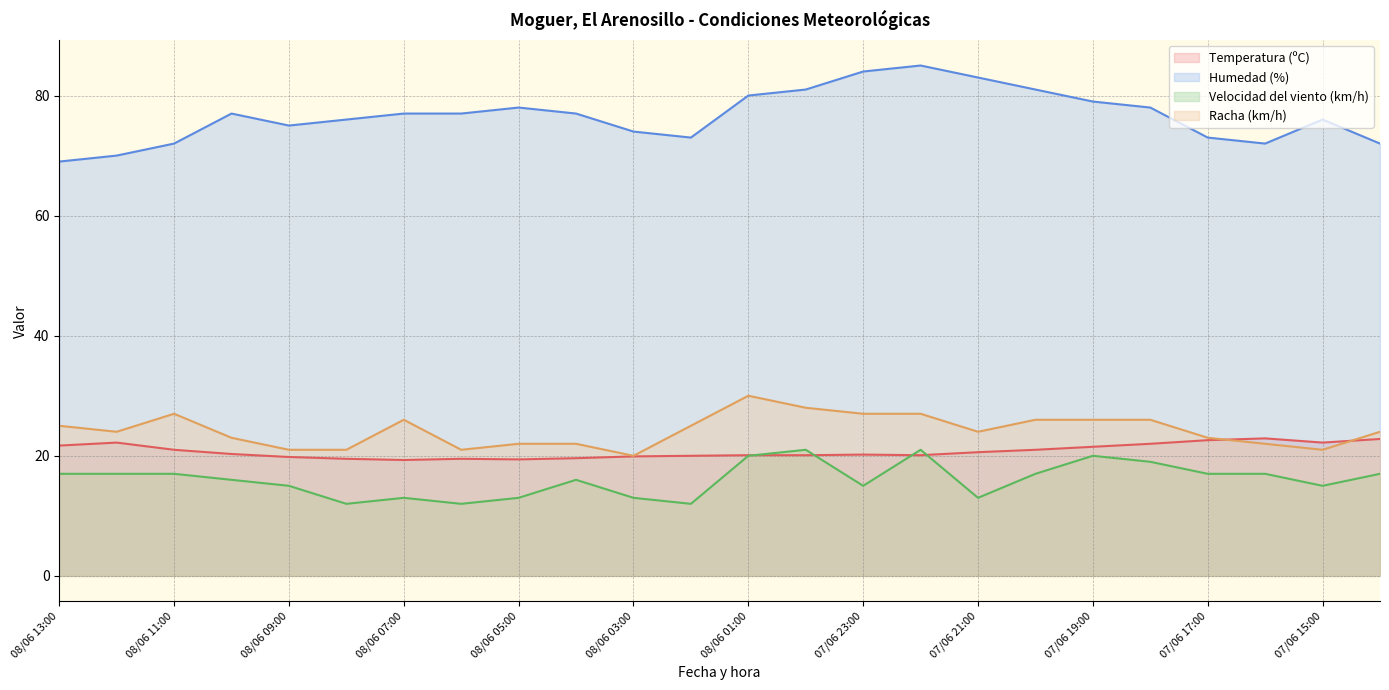

True or false: Velocidad del viento (km/h) and Racha (km/h) intersect in this chart.

False